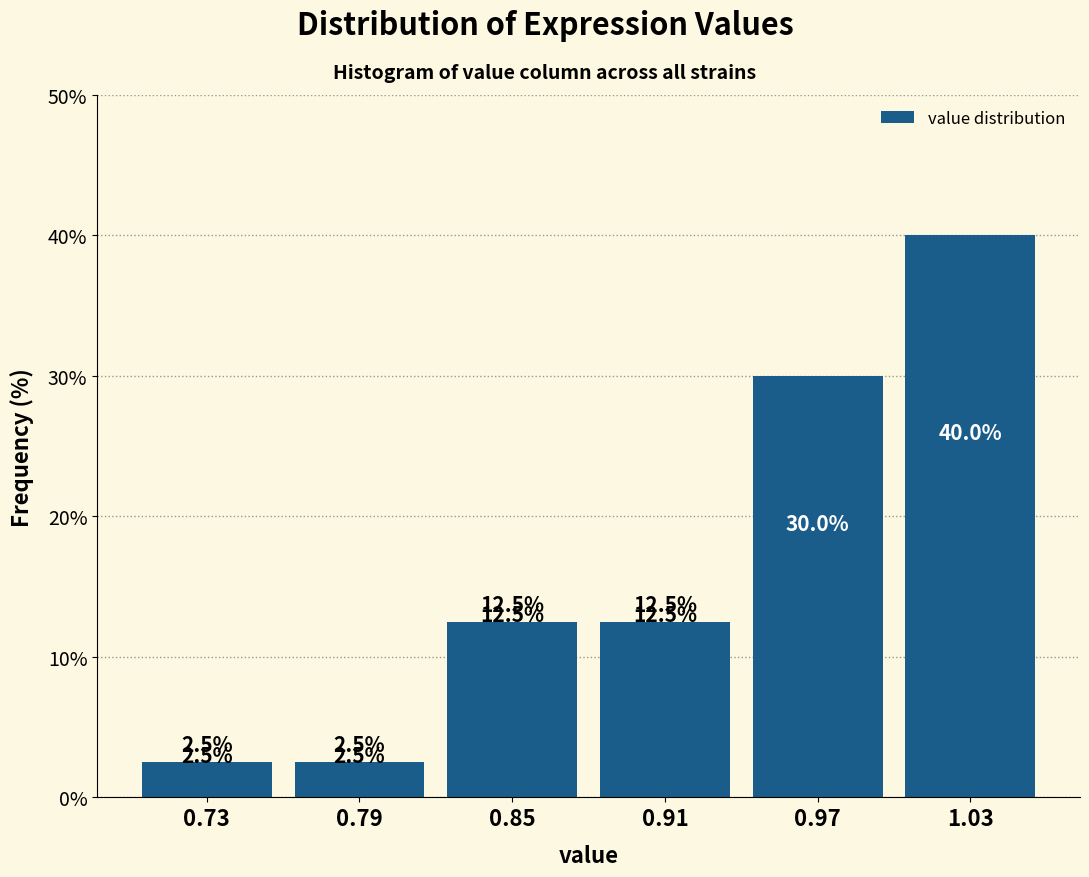

How tall is the bar that spans 0.76 to 0.82 on the x-axis?

2.5